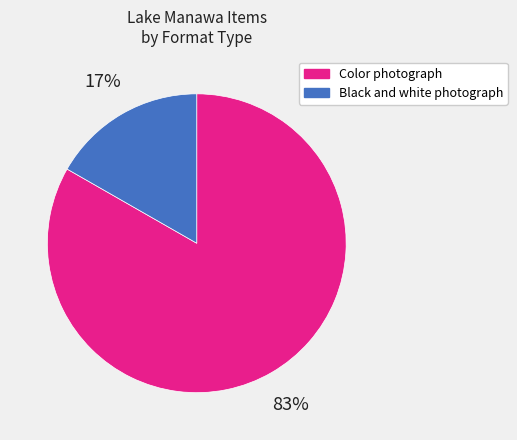

Does any single category account for the majority?

Yes